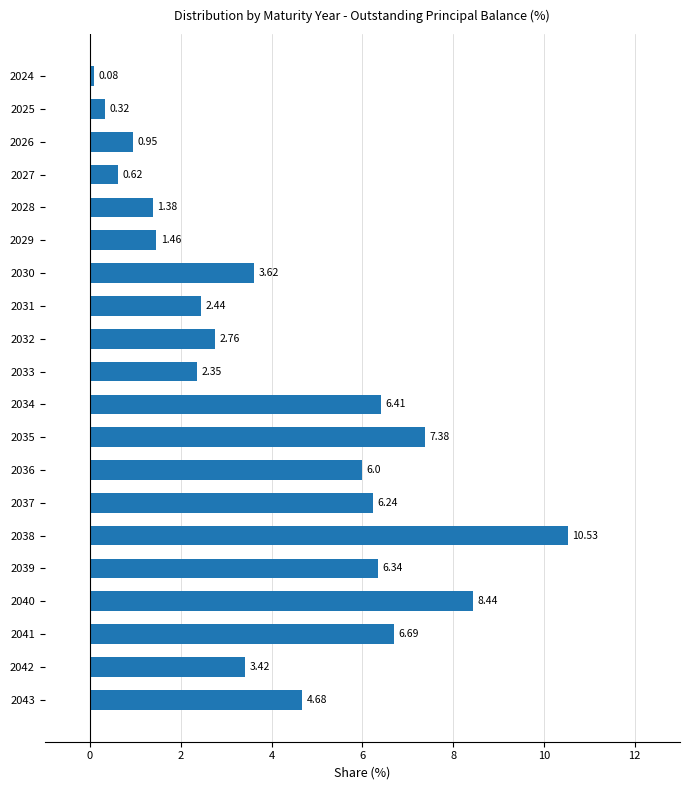

Which has a higher value, 2033 or 2031?

2031